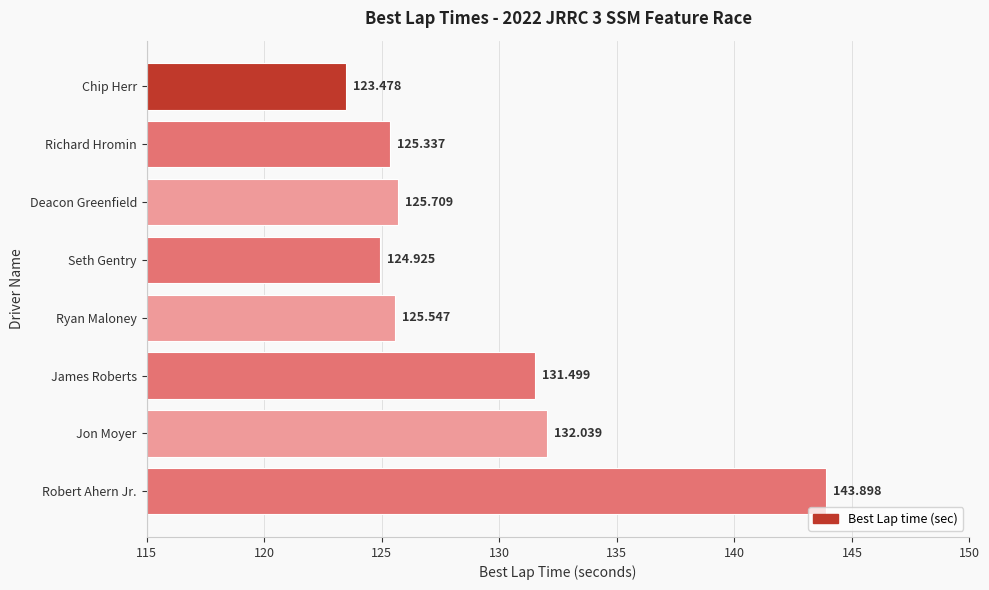

Between Deacon Greenfield and Jon Moyer, which is larger?

Jon Moyer